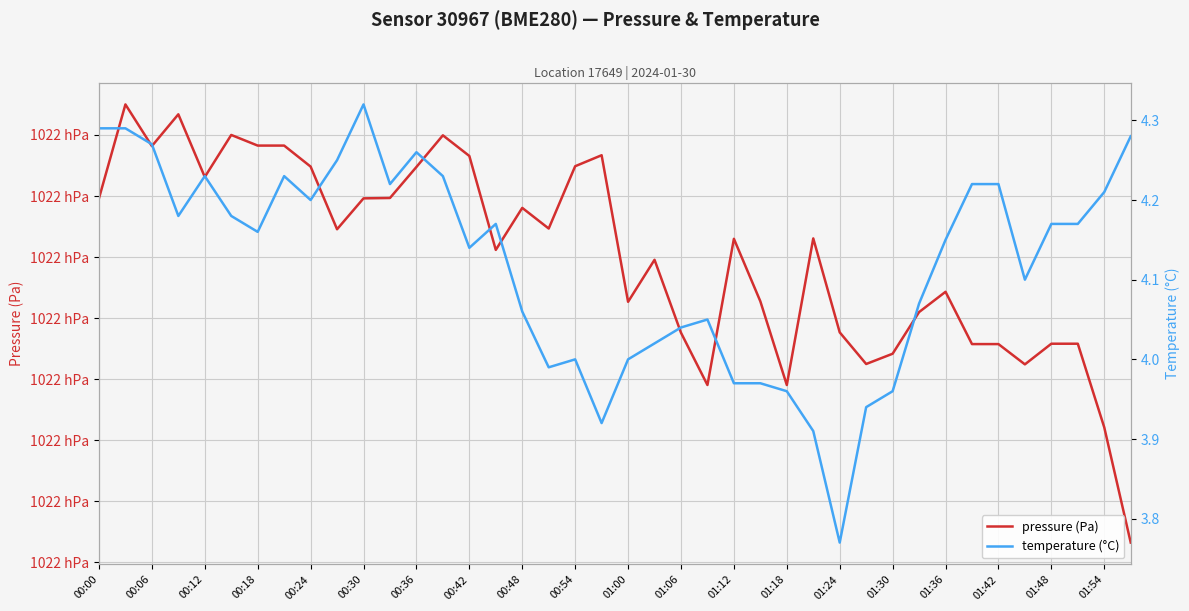

What is the value of the pressure (Pa) point at the 20th from the left?

102228.3